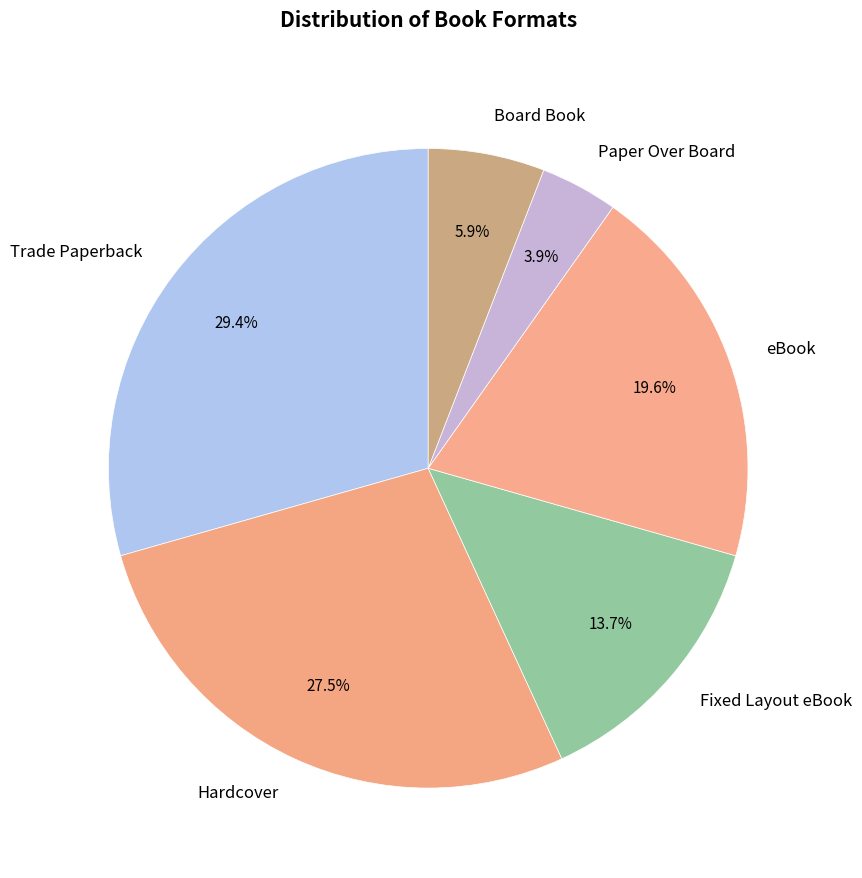

To the nearest percent, what percentage of the pie is Trade Paperback?

29%